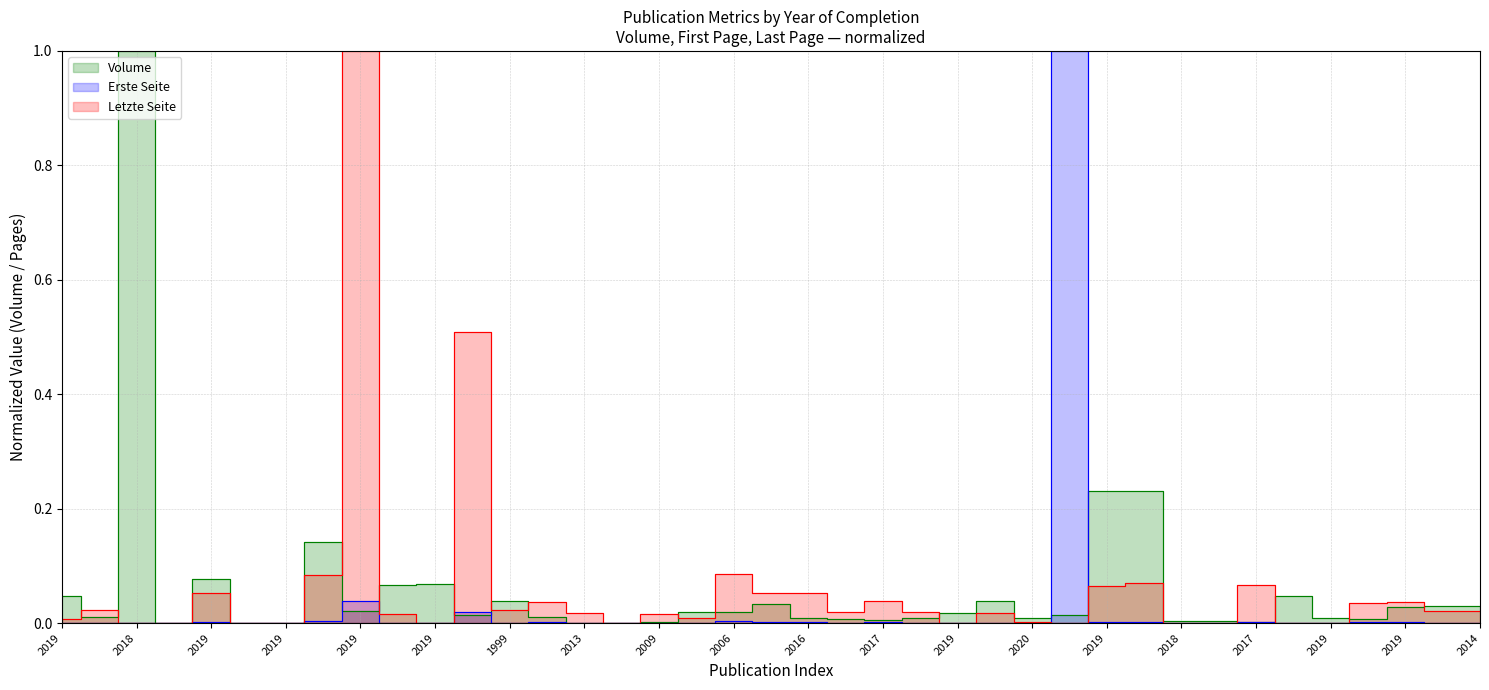

In Erste Seite, how many points are higher than both neighbors (excluding endpoints)?

14